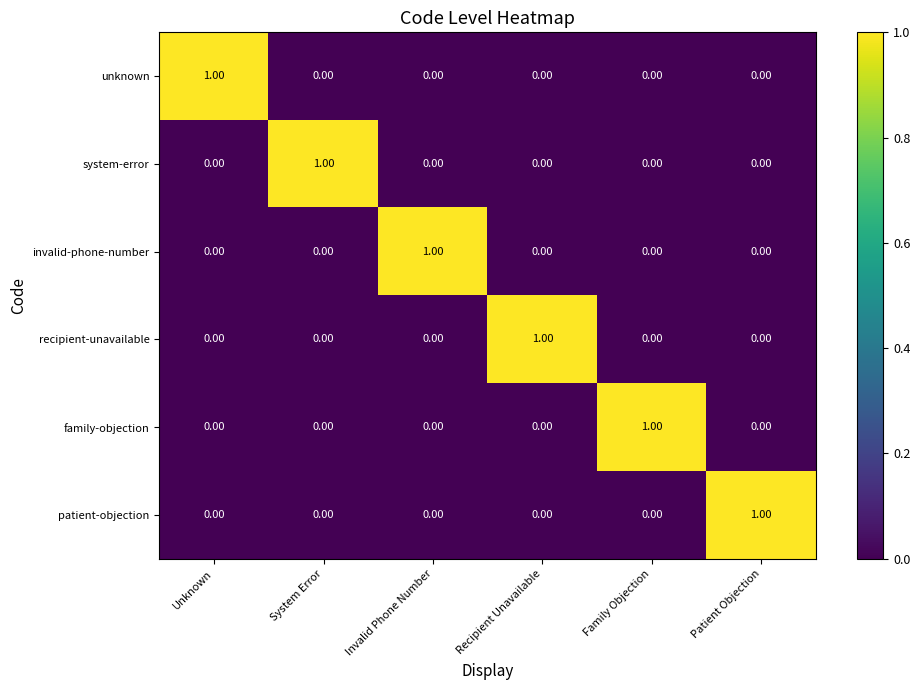

At how many categories does at least one series exceed 0?

6